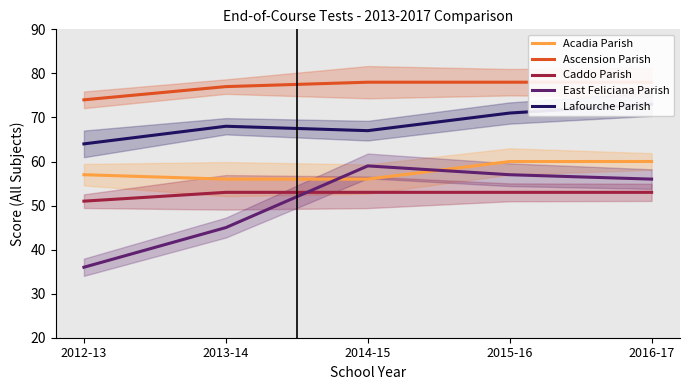

The Acadia Parish series shows 100 at 2014-15. True or false?

False